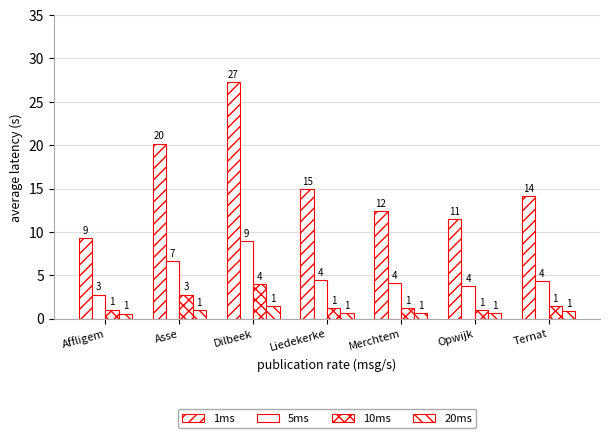

Which series has the largest range (max minus min)?

1ms